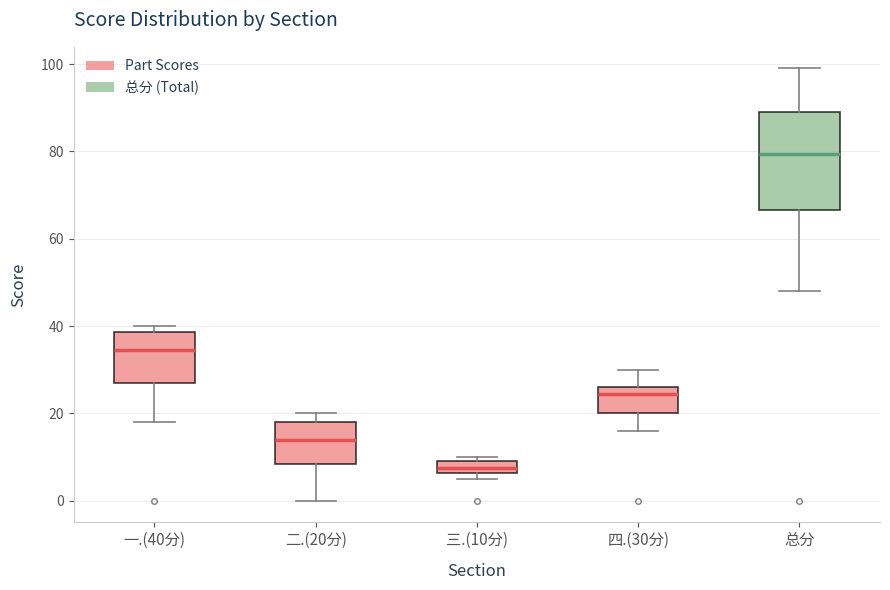

Comparing the boxes themselves (not the whiskers), which one is the tallest?

总分